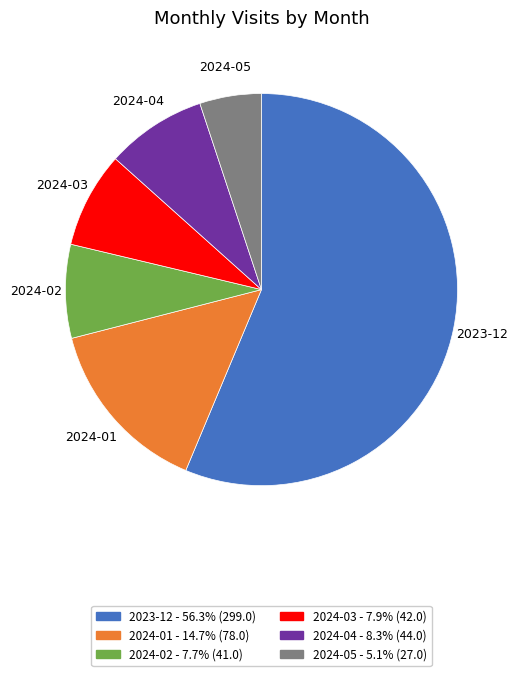

Which has a higher value, 2023-12 or 2024-03?

2023-12